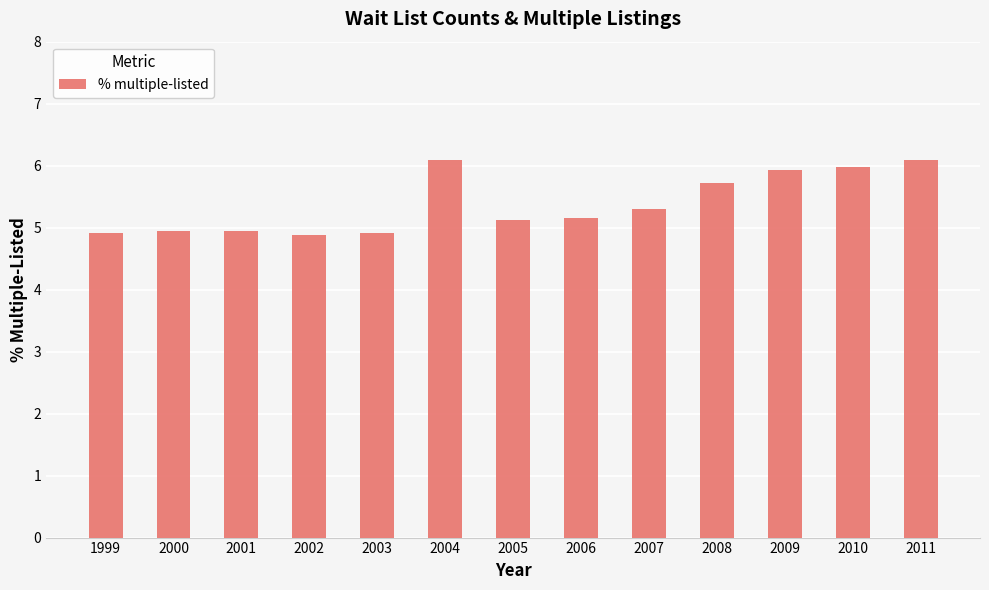

Is it true that the value at 2009 is 10.6?

False